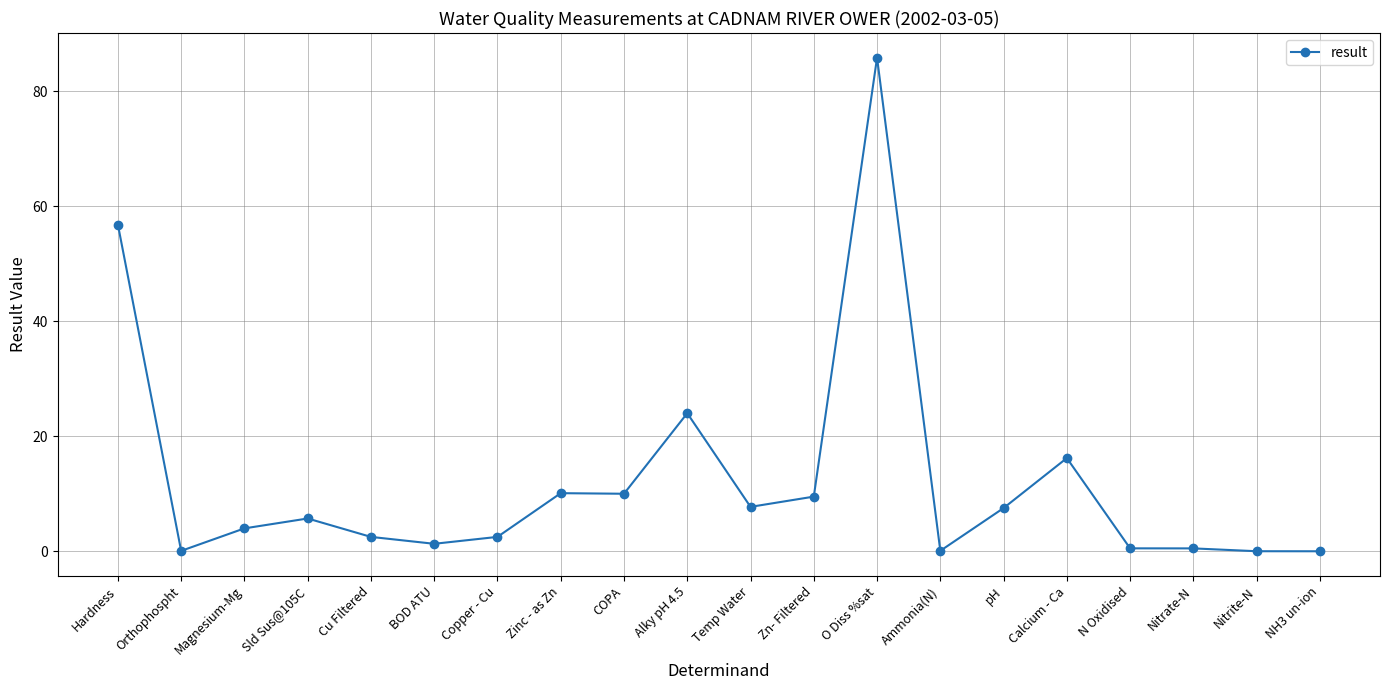

The value at pH is 7.5. True or false?

True